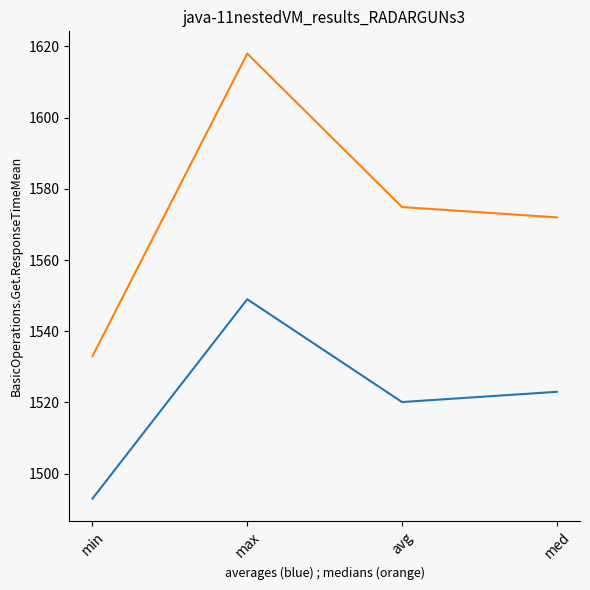

Does the chart display data point markers on the line(s)?

No